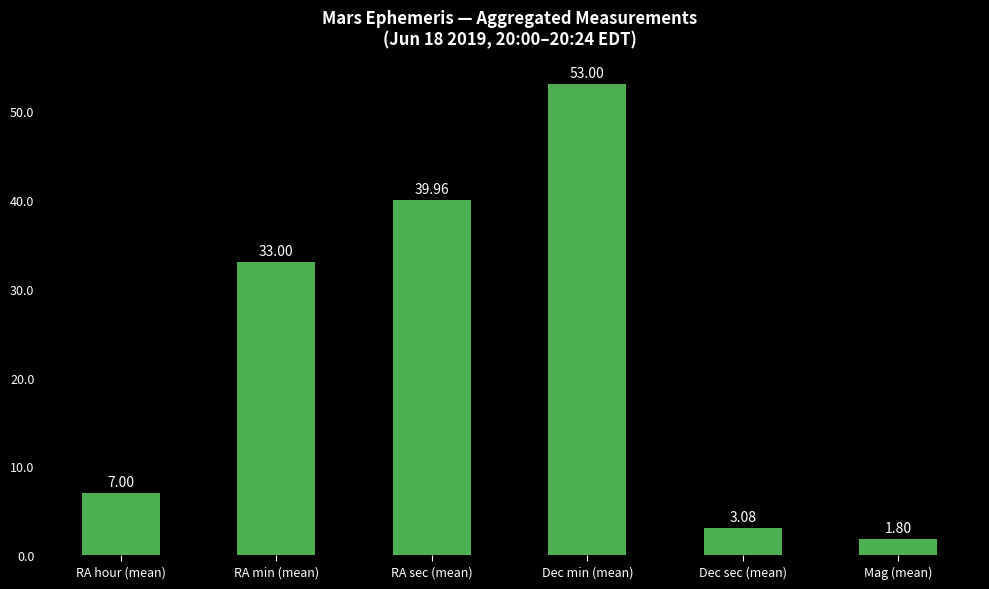

Rank the categories by value from lowest to highest.

Mag (mean), Dec sec (mean), RA hour (mean), RA min (mean), RA sec (mean), Dec min (mean)